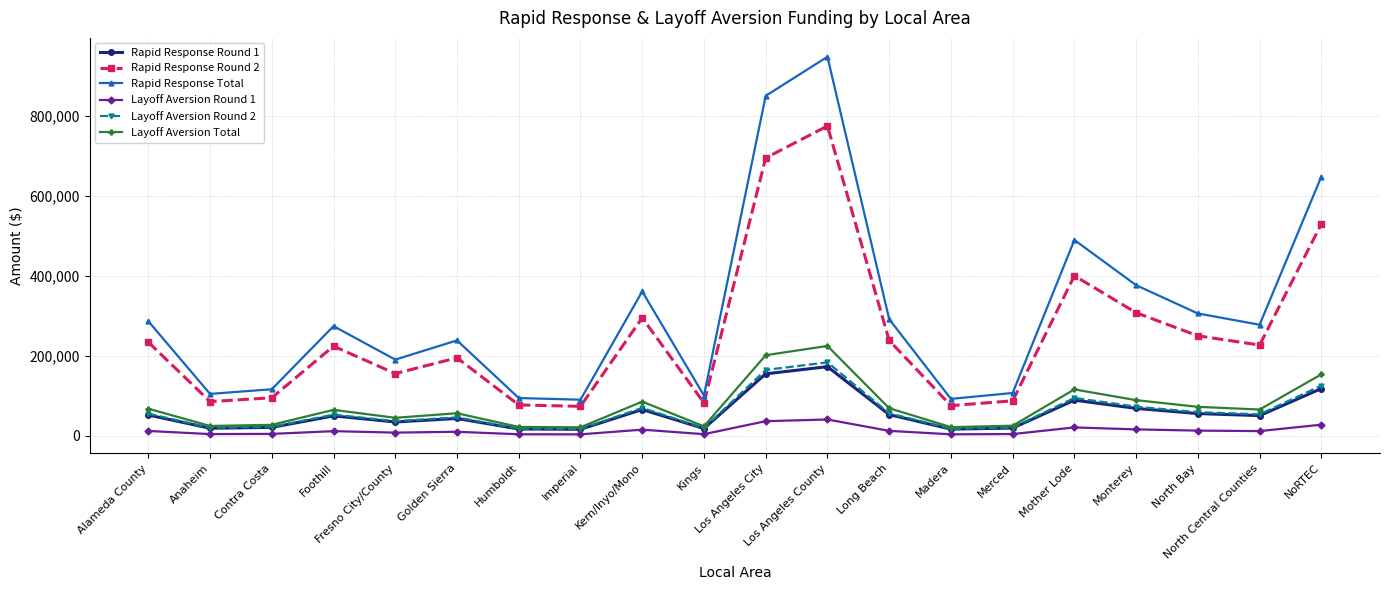

True or false: Layoff Aversion Round 2 and Rapid Response Round 2 cross at least once.

False